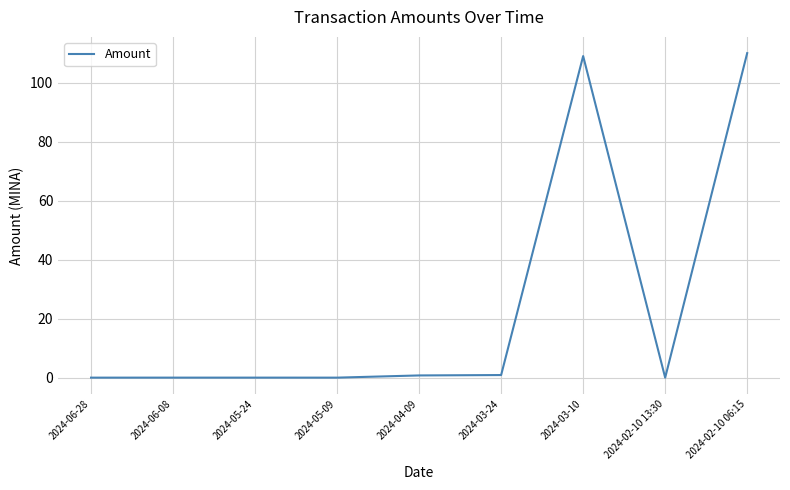

What position from the right is 2024-03-10?

3